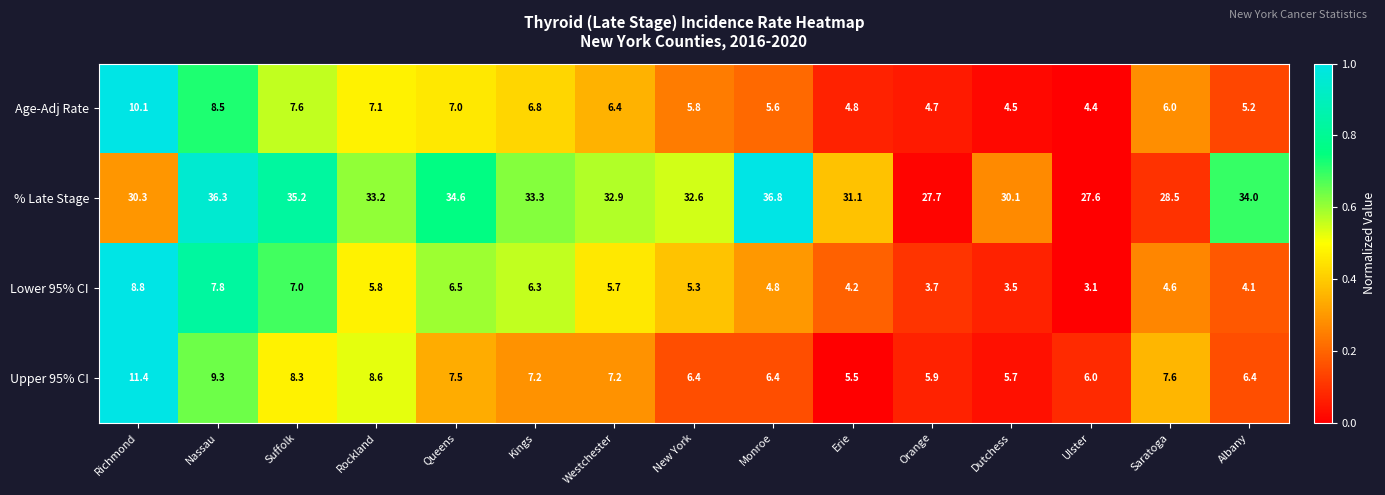

At how many categories does at least one series exceed 5?

15